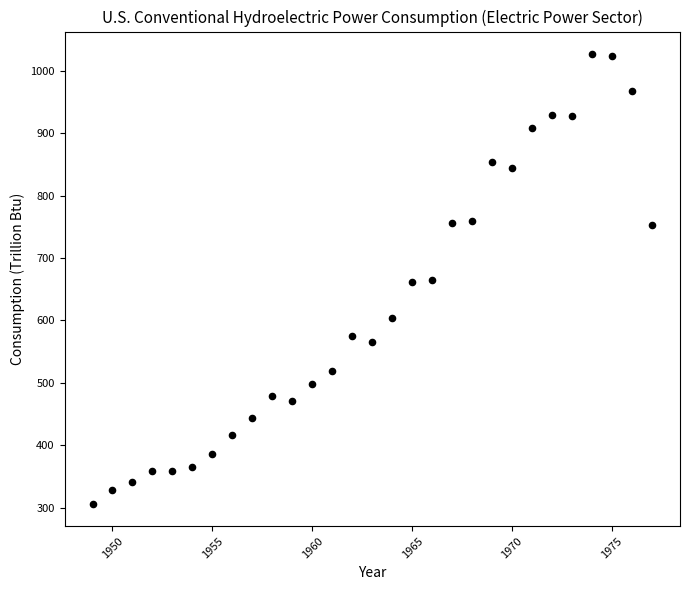

What is the range of X values (max minus min)?

28.0